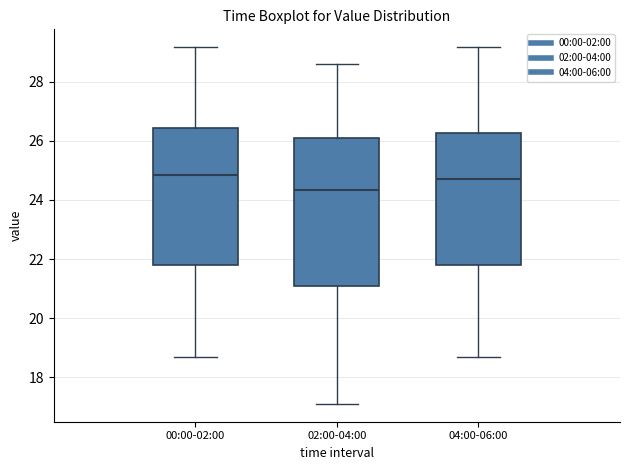

Reading left to right, read every box against the y-axis: the position of its median line, the range the box covers, and the ends of its whiskers. The values are not printed on the chart, so give them approximately, as read against the axis.

00:00-02:00: median 24.8, box 21.8 to 26.4, whiskers 18.8 to 29.2
02:00-04:00: median 24.4, box 21.0 to 26.0, whiskers 17.2 to 28.6
04:00-06:00: median 24.8, box 21.8 to 26.2, whiskers 18.8 to 29.2